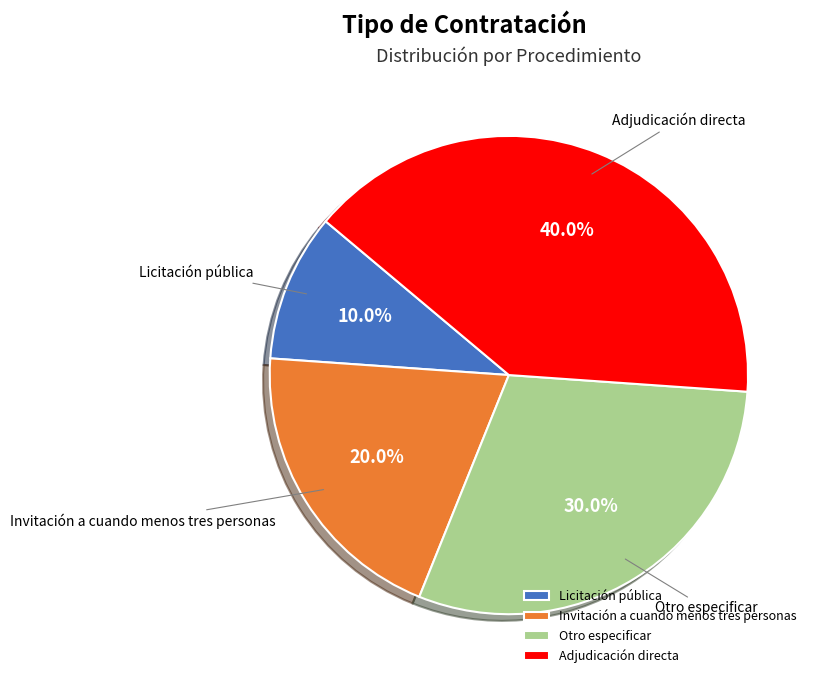

To the nearest percent, what is the difference between the largest and smallest slice percentages?

30%